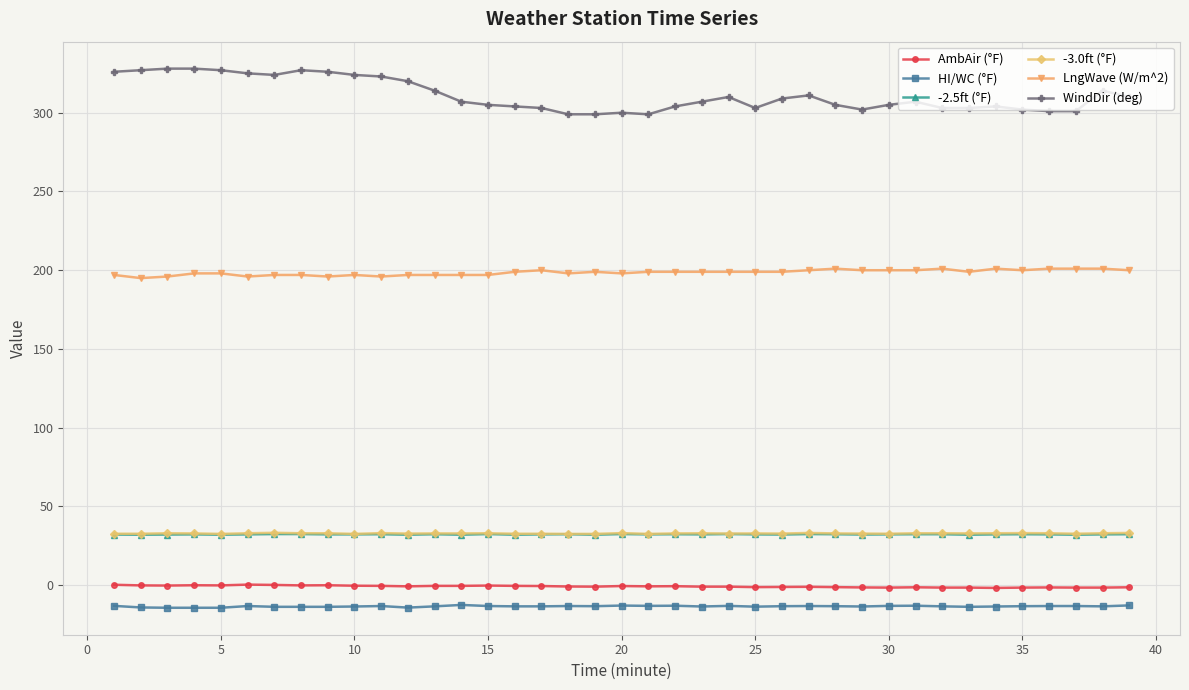

What is the maximum value for WindDir (deg)?

328.0